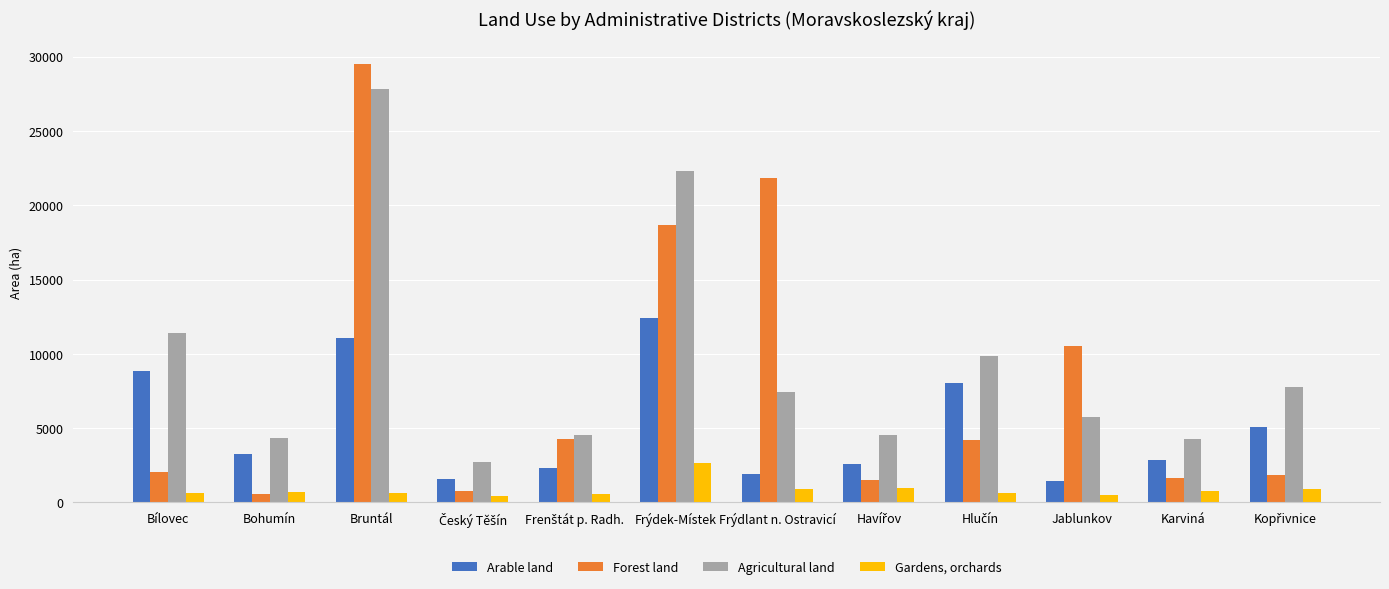

What is the value of the Arable land bar at the 2nd from the left?

3239.9